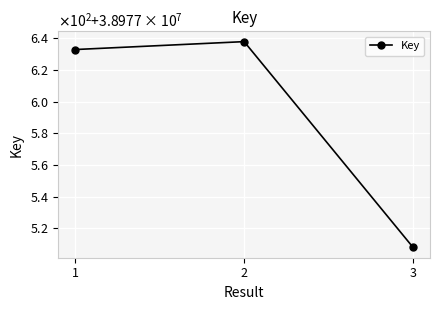

List the labels in order of value, smallest first.

3, 1, 2